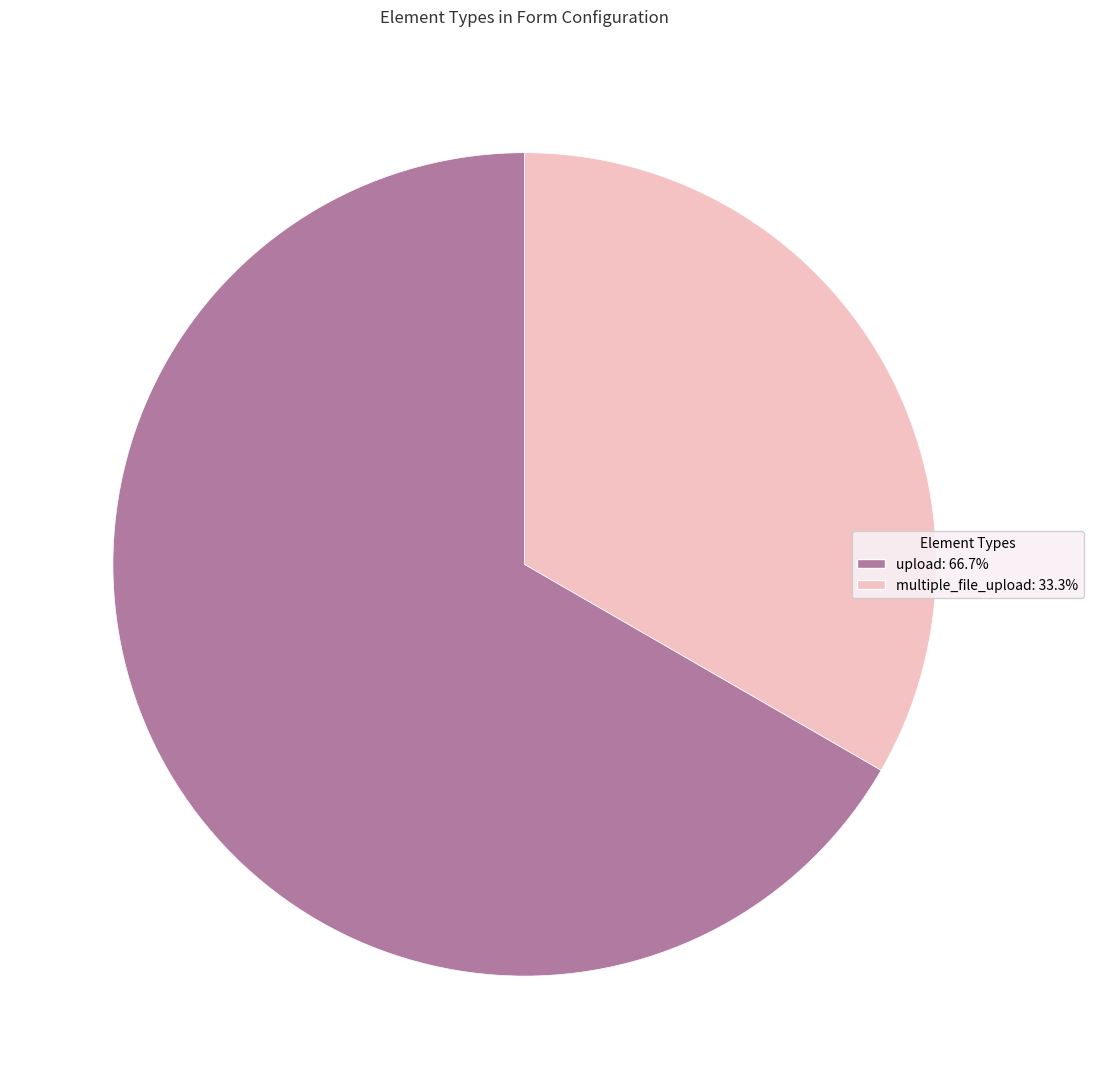

Rank the categories by value from highest to lowest.

upload, multiple_file_upload